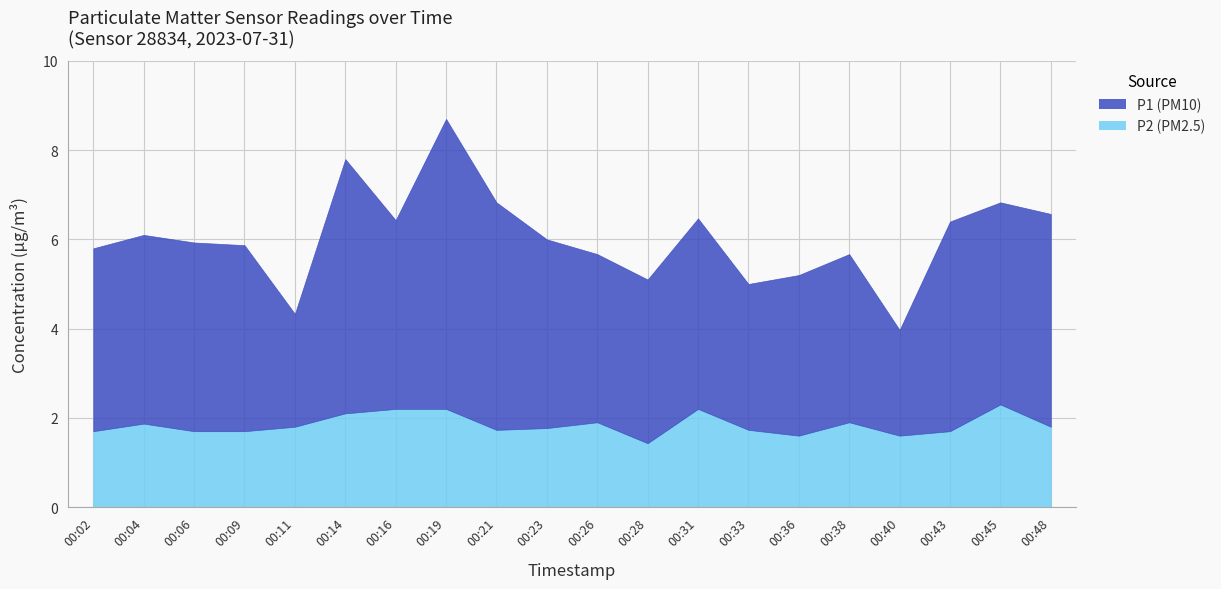

Which category has the lowest value in the P1 series?

00:40